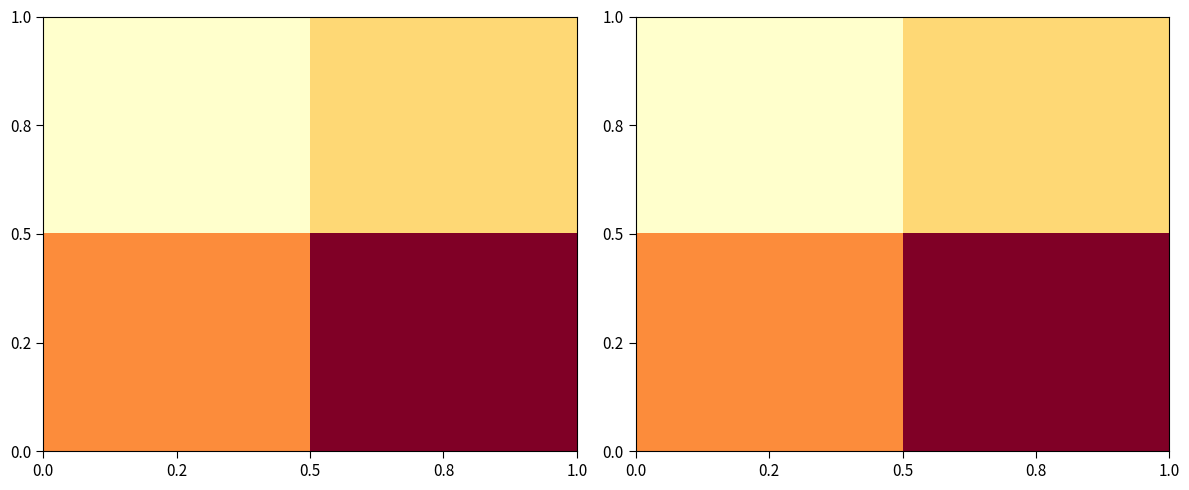

Read the 0.2 value at 0.2.

1